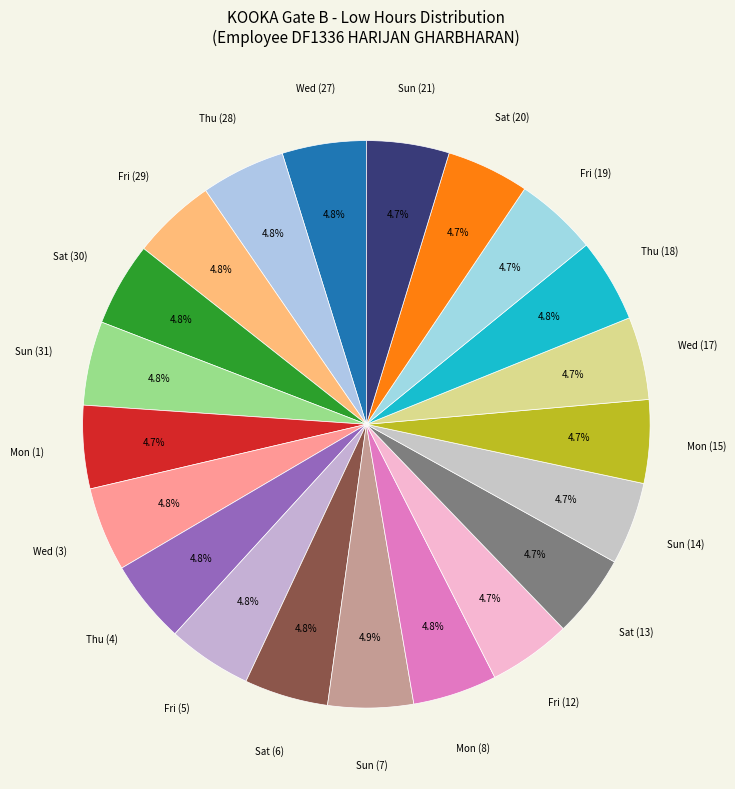

How many segments does this pie chart have?

21